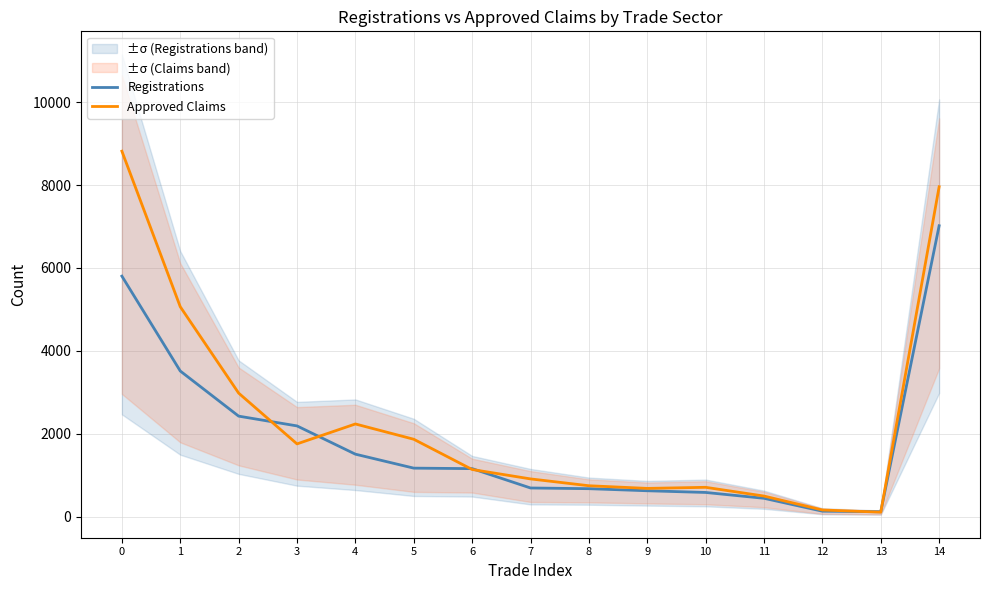

What are all the series names shown in the legend?

Registrations, Approved Claims